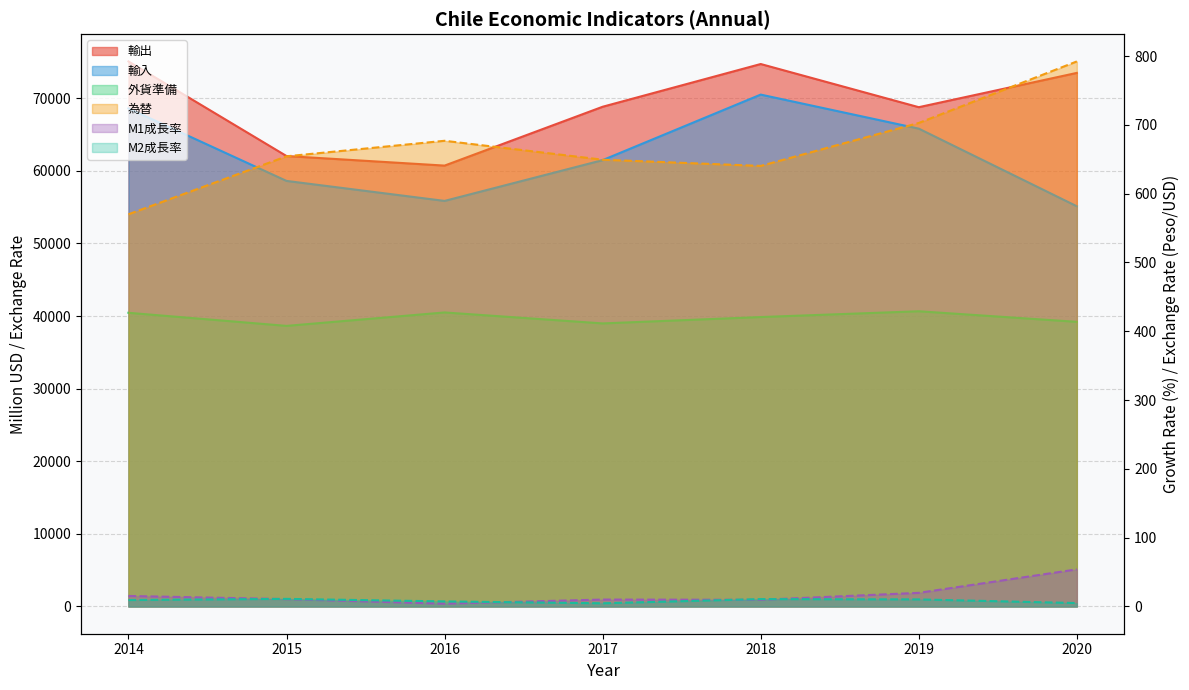

Reading right to left, list all the values displayed in this chart.

為替: 792.2	702.7	640.3	649.3	676.8	654.2	570.0
輸出: 73485.1	68762.6	74708.4	68823.2	60718.3	62035.1	75064.7
輸入: 55116.3	65810.0	70497.5	61472.3	55854.7	58609.0	68598.8
外貨準備: 39200.0	40656.9	39860.6	38982.6	40493.6	38642.6	40446.9
M1成長率: 53.9	19.8	9.7	10.0	4.1	10.7	15.3
M2成長率: 4.9	10.3	10.7	4.6	7.3	11.0	9.3